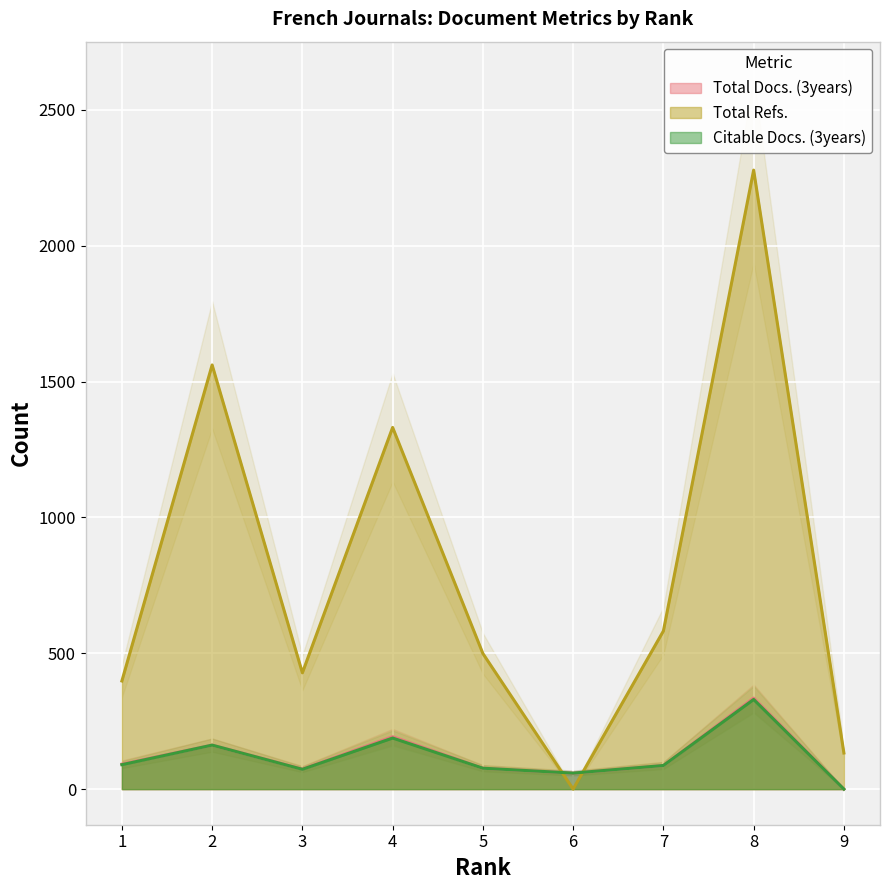

What is the highest value of the Total Docs. (3years) series?

335